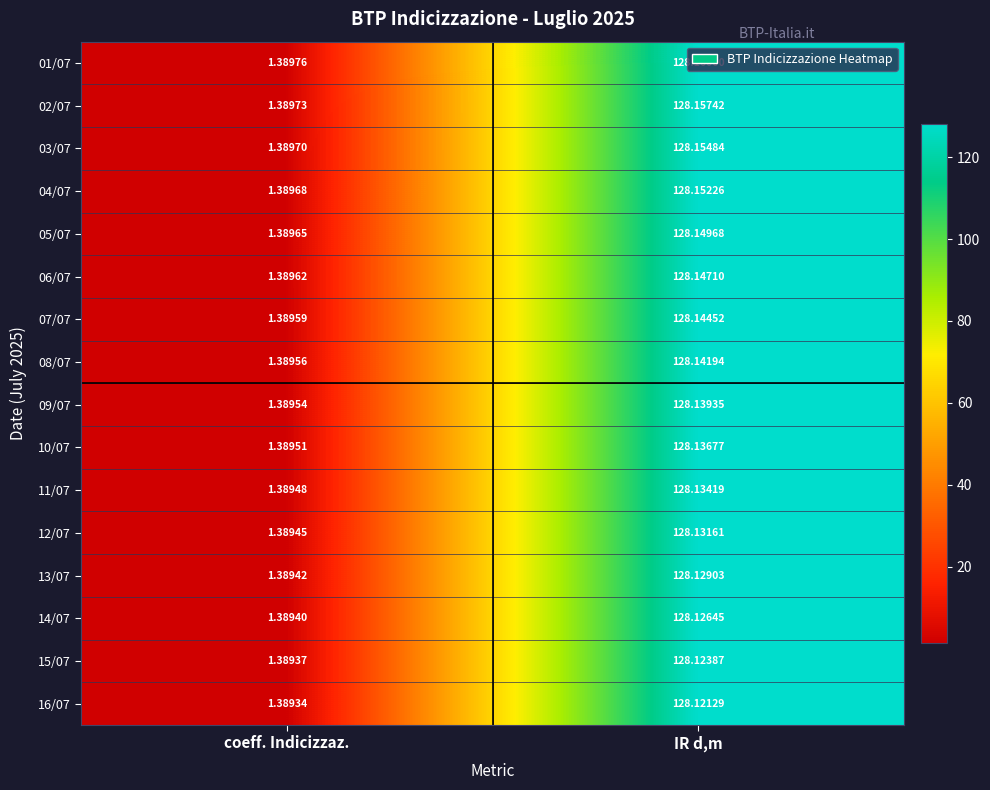

At which category does the chart reach its peak across all series?

IR d,m